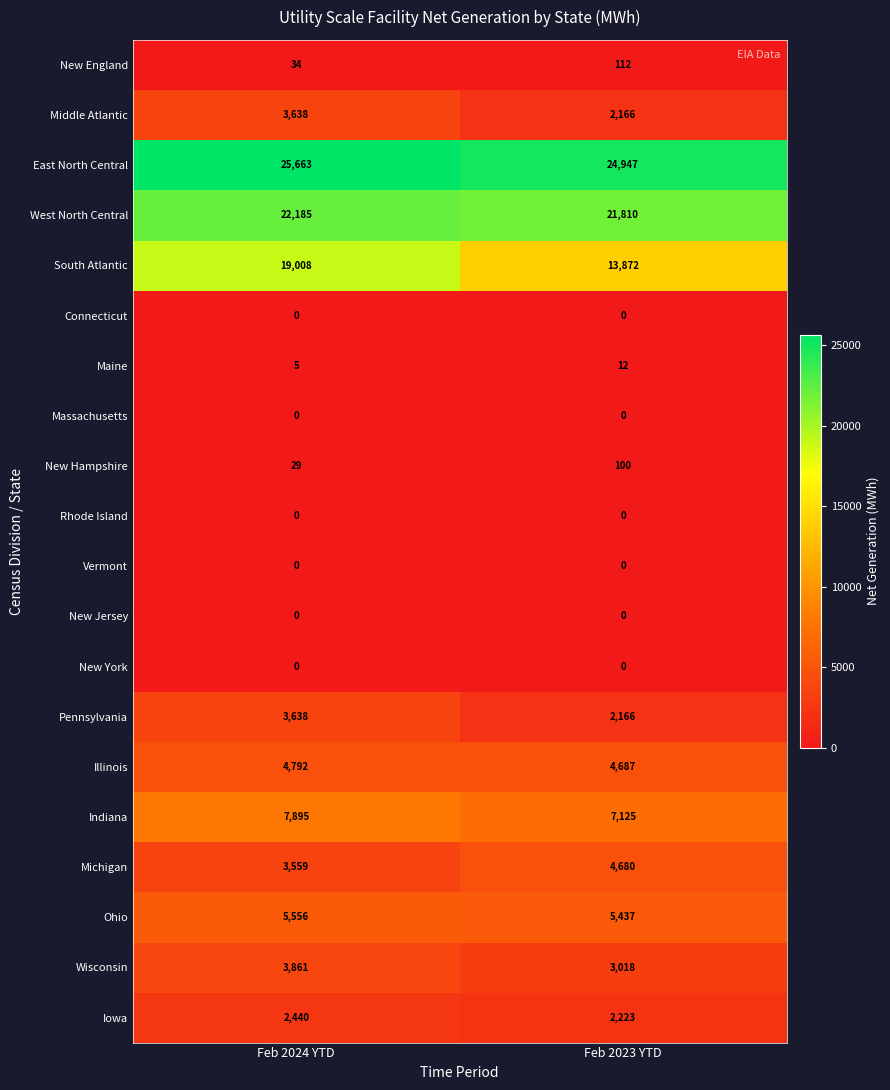

What is the difference between the maximum and minimum values in the Middle Atlantic series?

1472